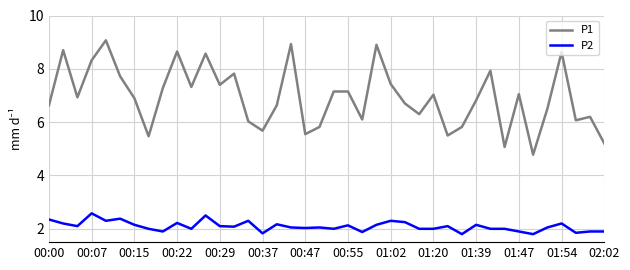

True or false: P1 and P2 intersect in this chart.

False